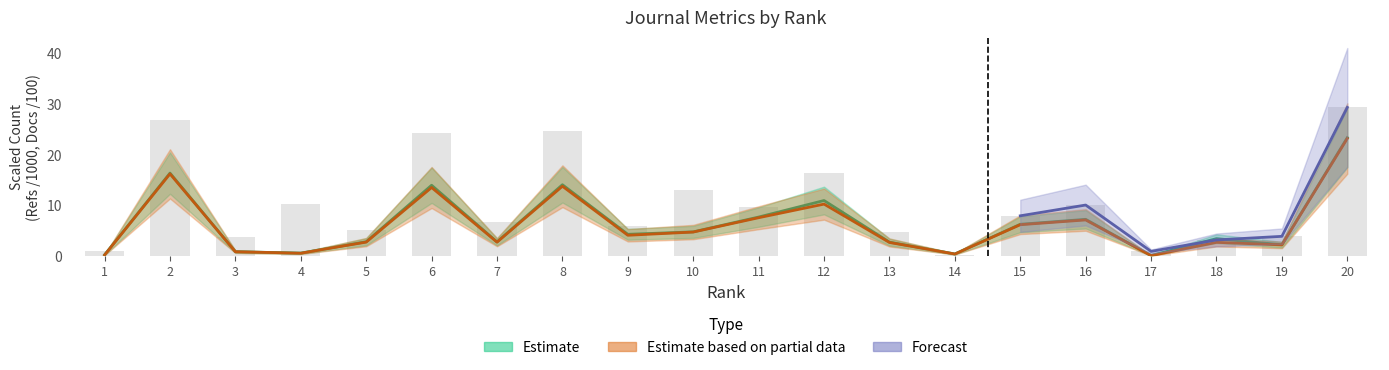

True or false: Total Docs. (3years) has a value of 23.4 at 20.

True